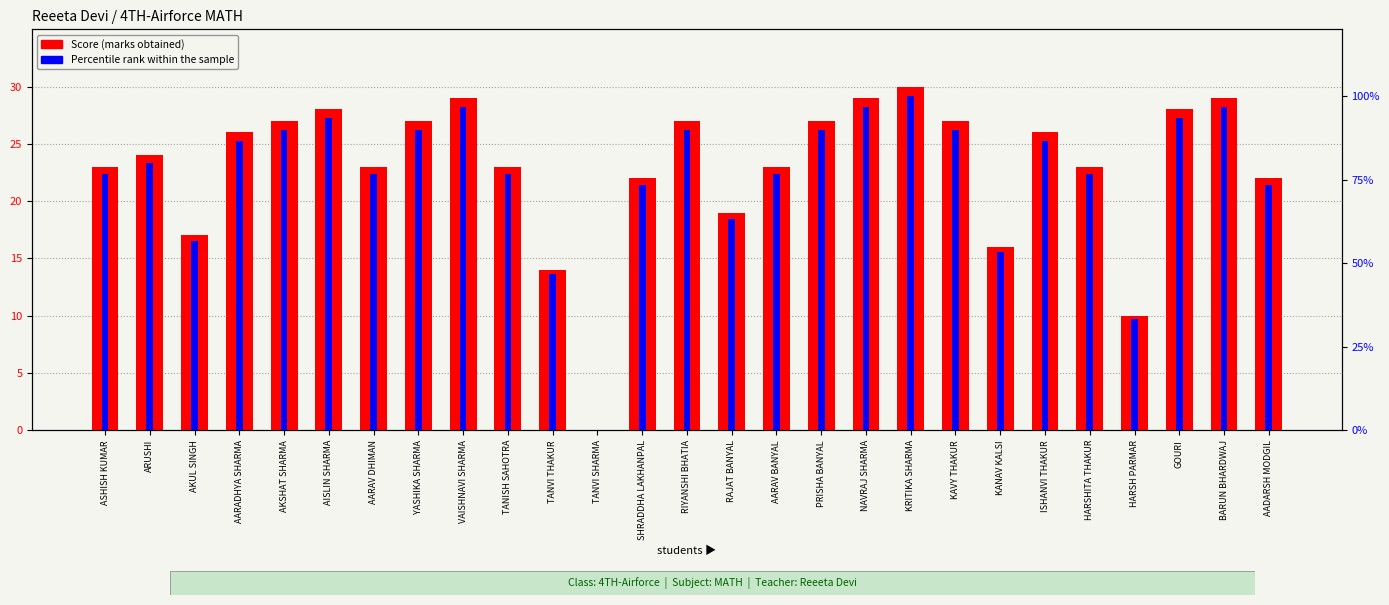

Rank the series at TANVI SHARMA from highest to lowest value.

Score (out of 30), Percentile rank within sample